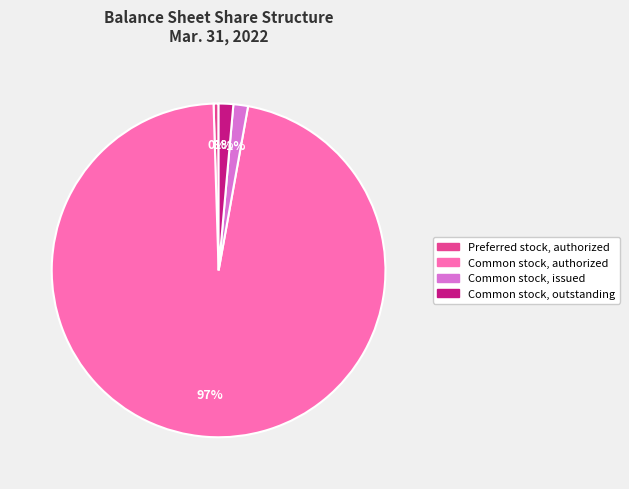

How many segments does this pie chart have?

4